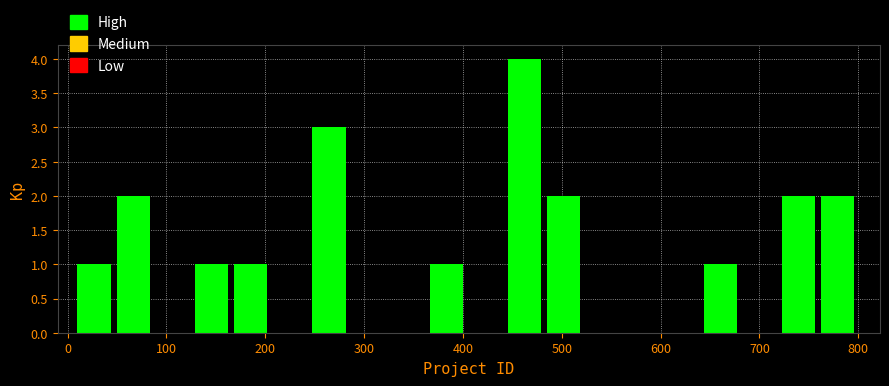

Around what value on the x-axis is the tallest bar? Give the approximate position of its centre, as read against the axis.

460